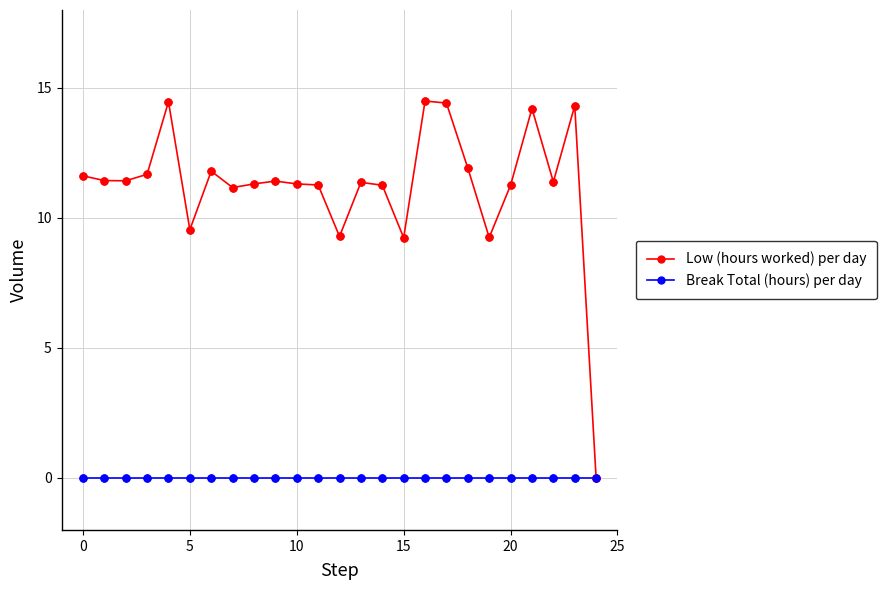

At how many categories does at least one series exceed 2?

24